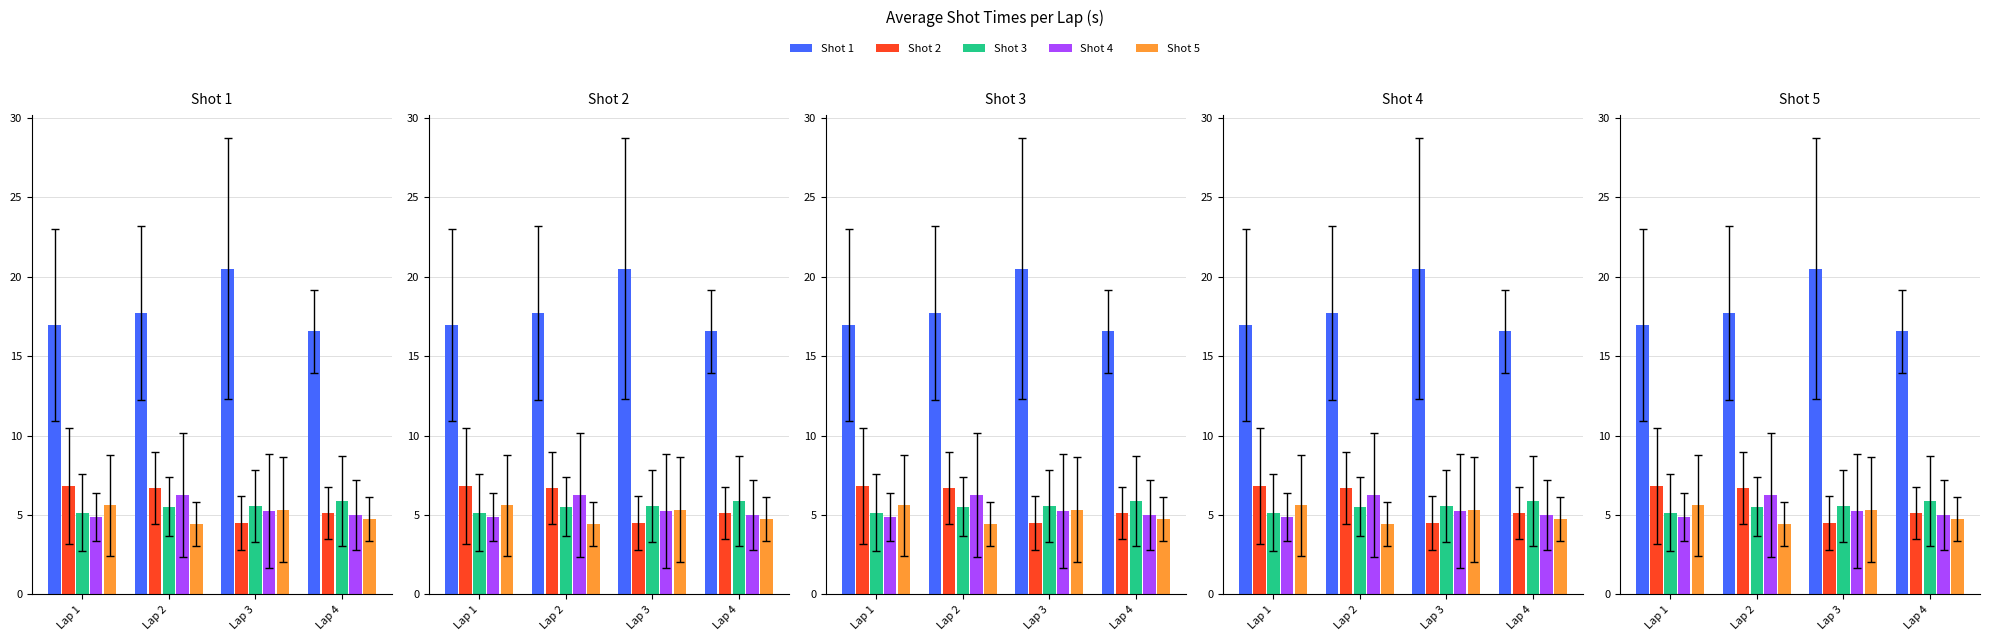

How many values in the Shot 5 series are below 5?

2